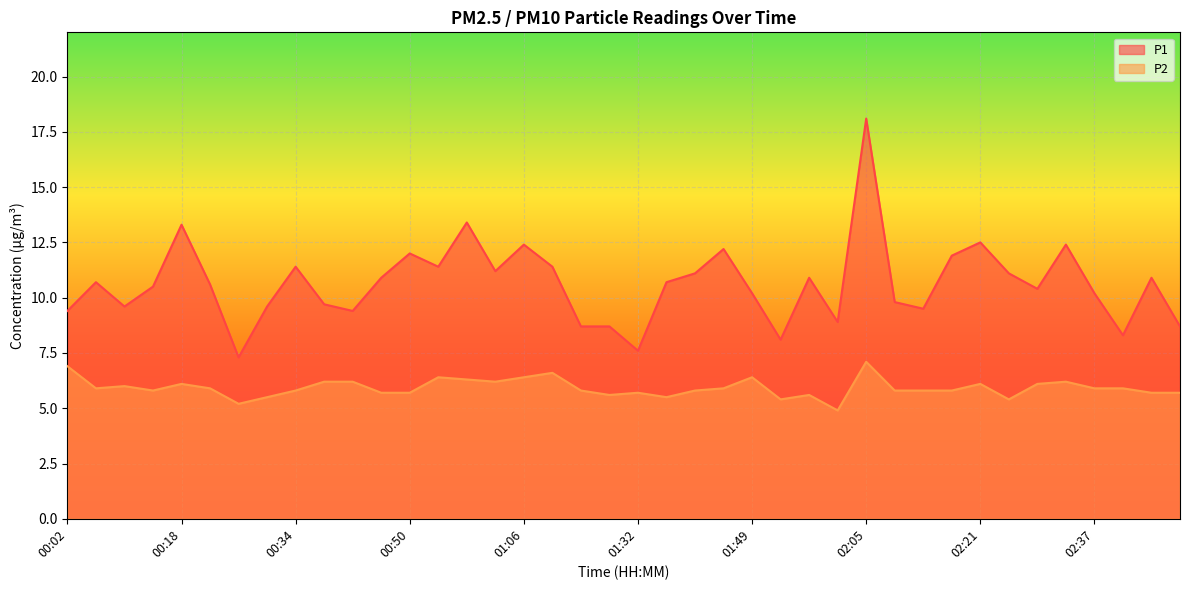

In P2, how many points are lower than both neighbors (excluding endpoints)?

9